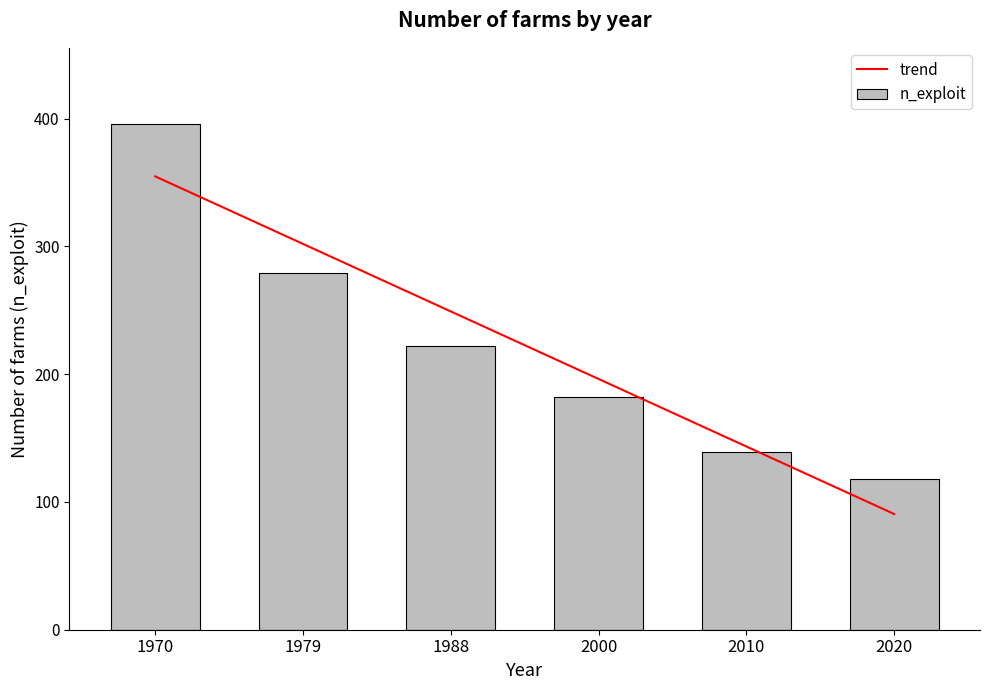

What is the value of the trend bar at the 4th from the left?

196.2